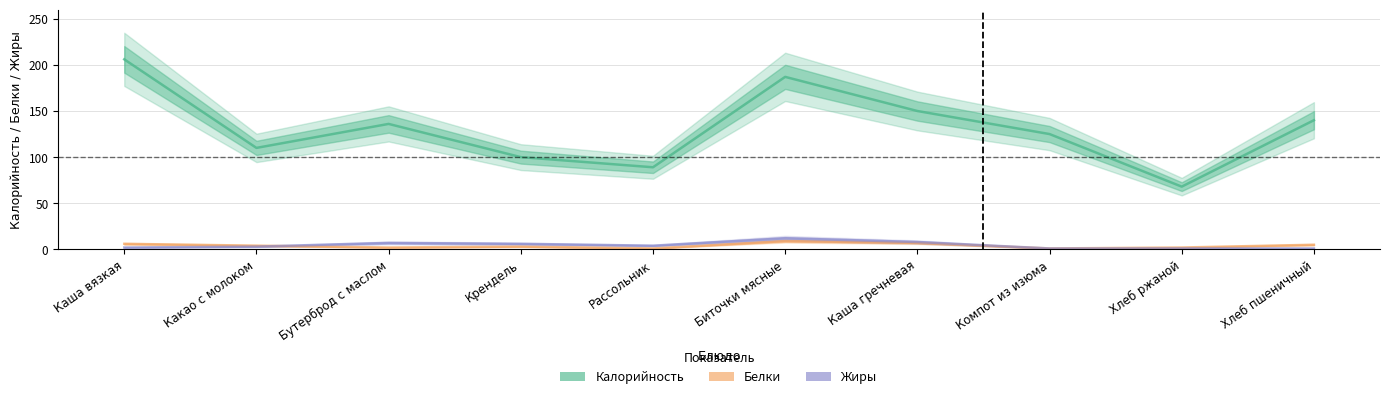

What is the average value of the Белки series?

4